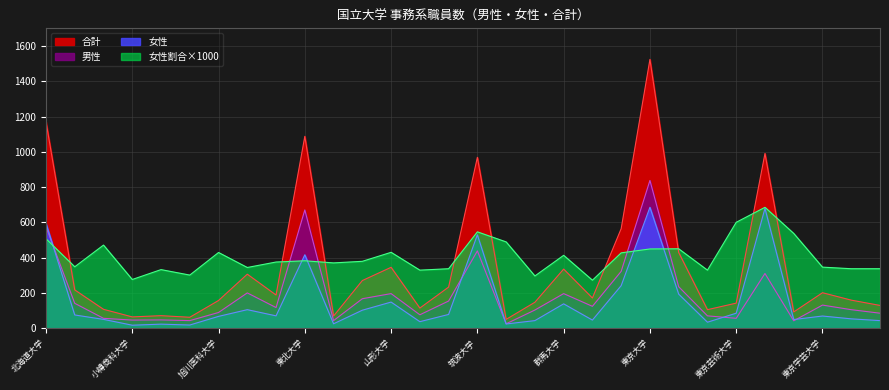

Read the 女性 value at 旭川医科大学, to the nearest 50.

50